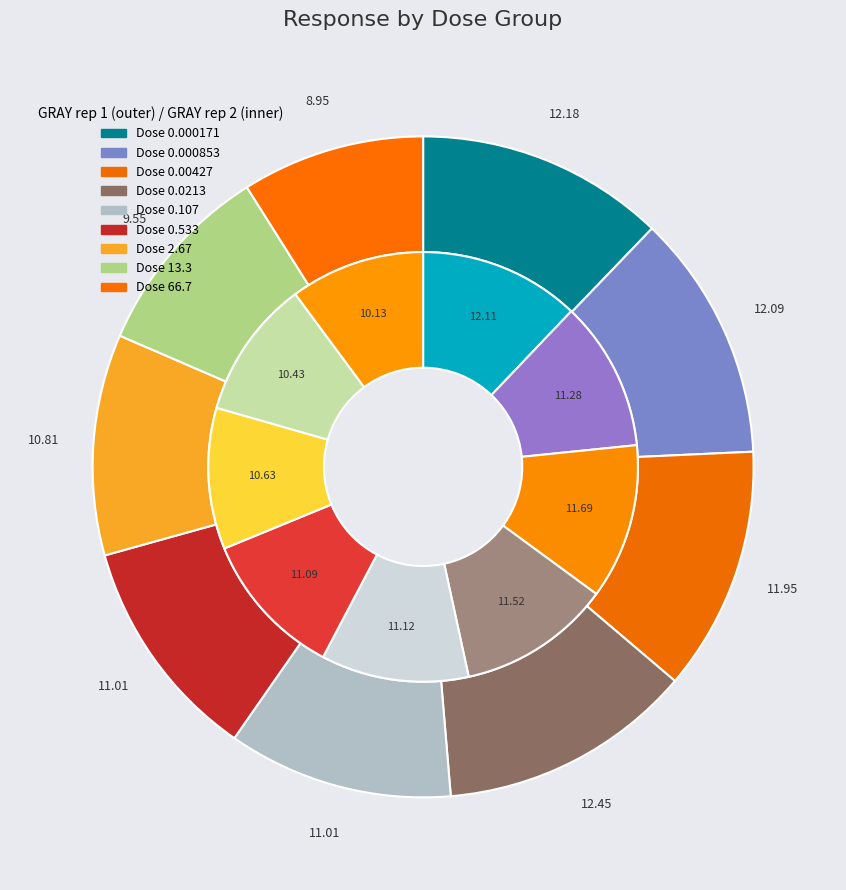

How many segments does this pie chart have?

9